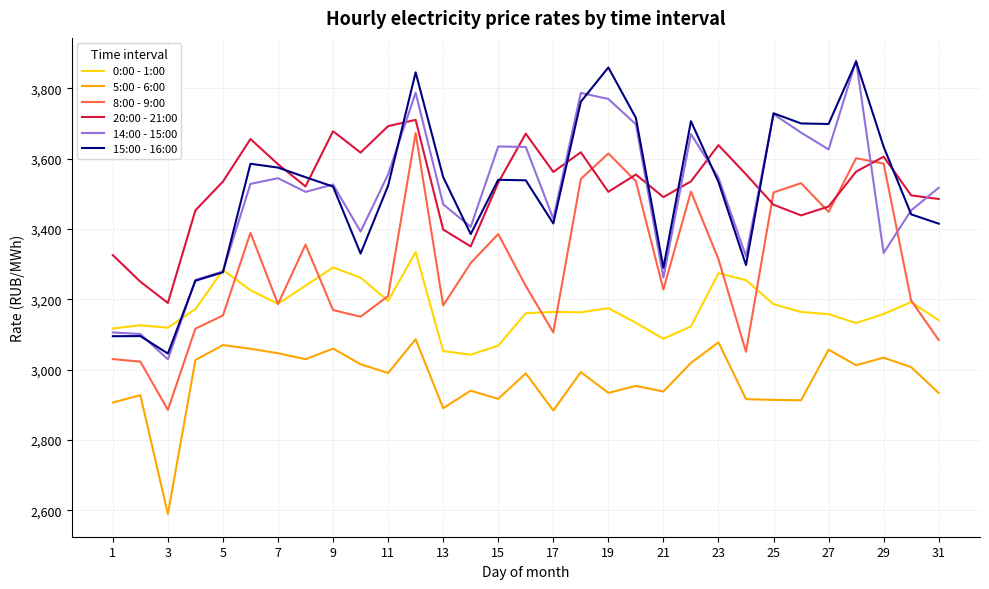

What is the lowest value of the 5:00 - 6:00 series?

2589.1